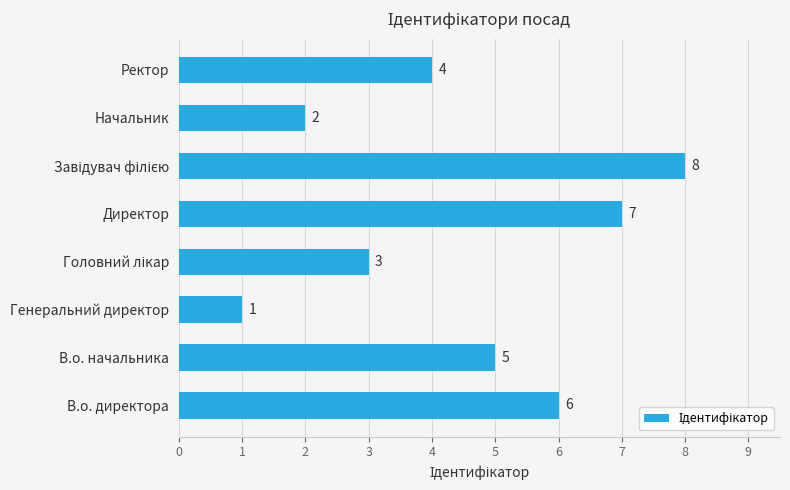

Count the number of categories in the chart.

8